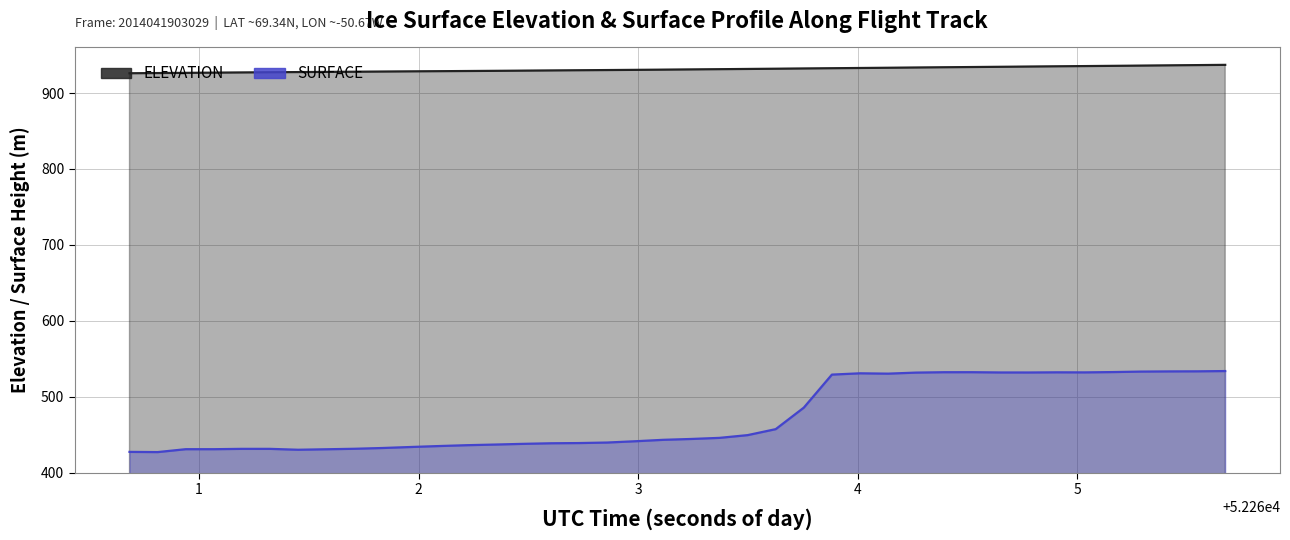

Rank the series by their maximum value, from lowest to highest.

SURFACE, ELEVATION